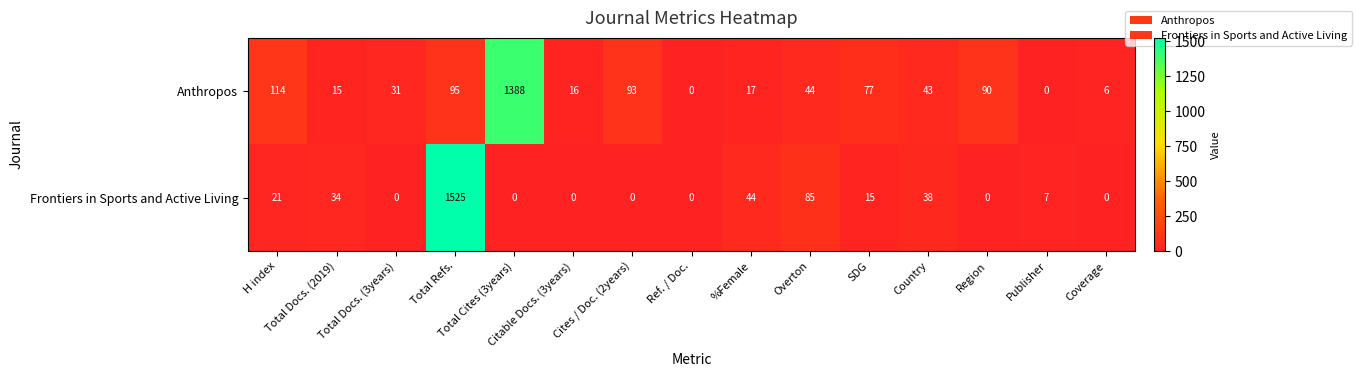

Which series has the largest total across all categories?

Anthropos